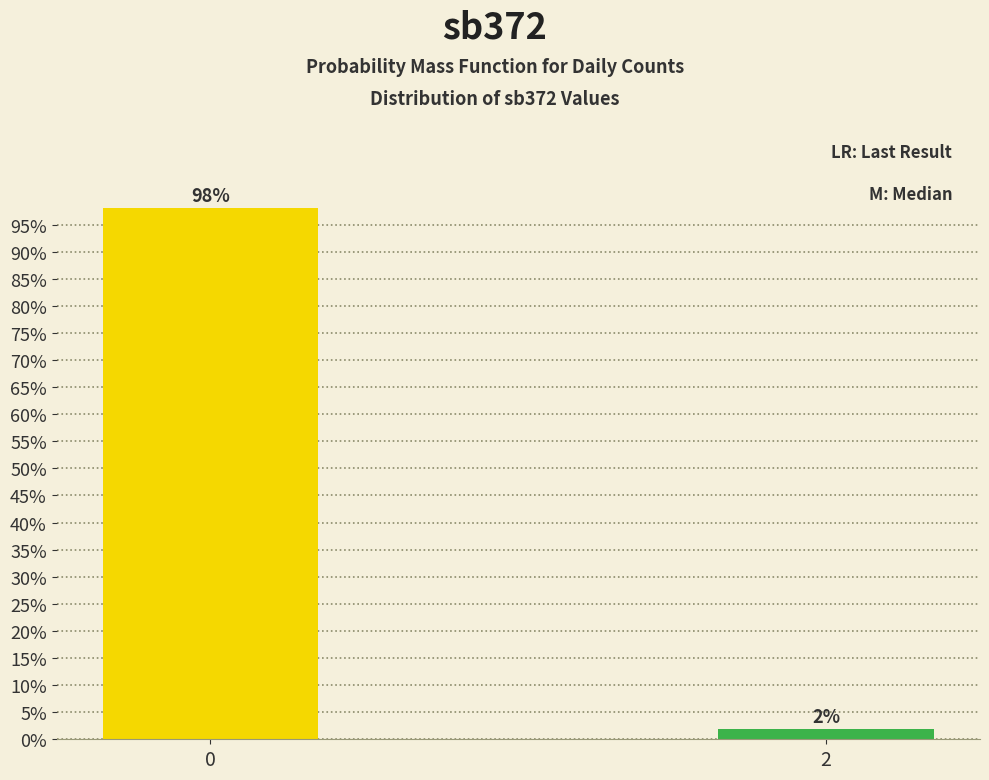

True or false: the data shows 98.1 at 0.

True